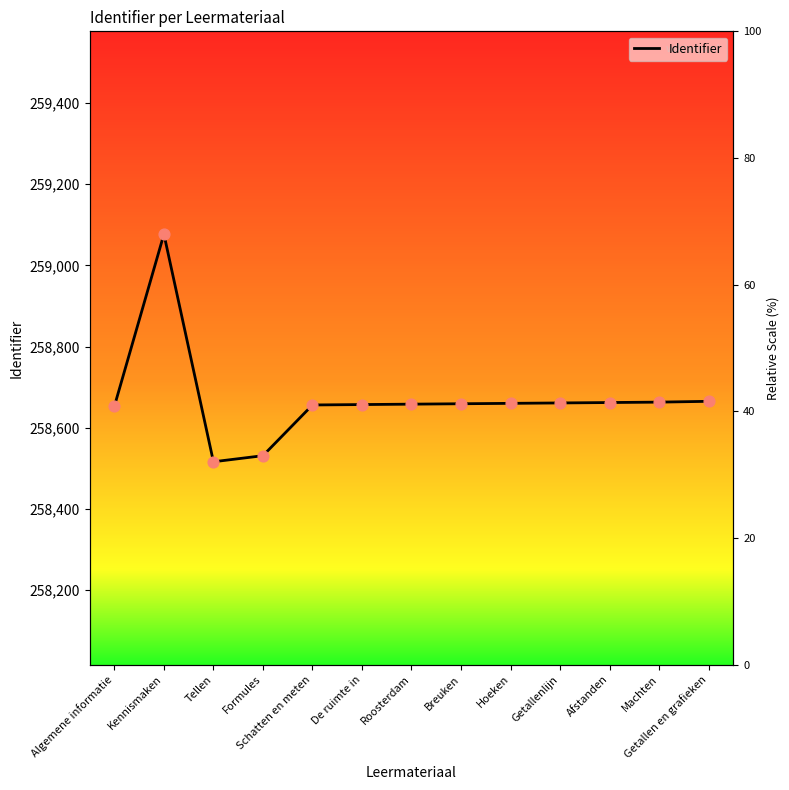

Between Hoeken and Tellen, which is larger?

Hoeken